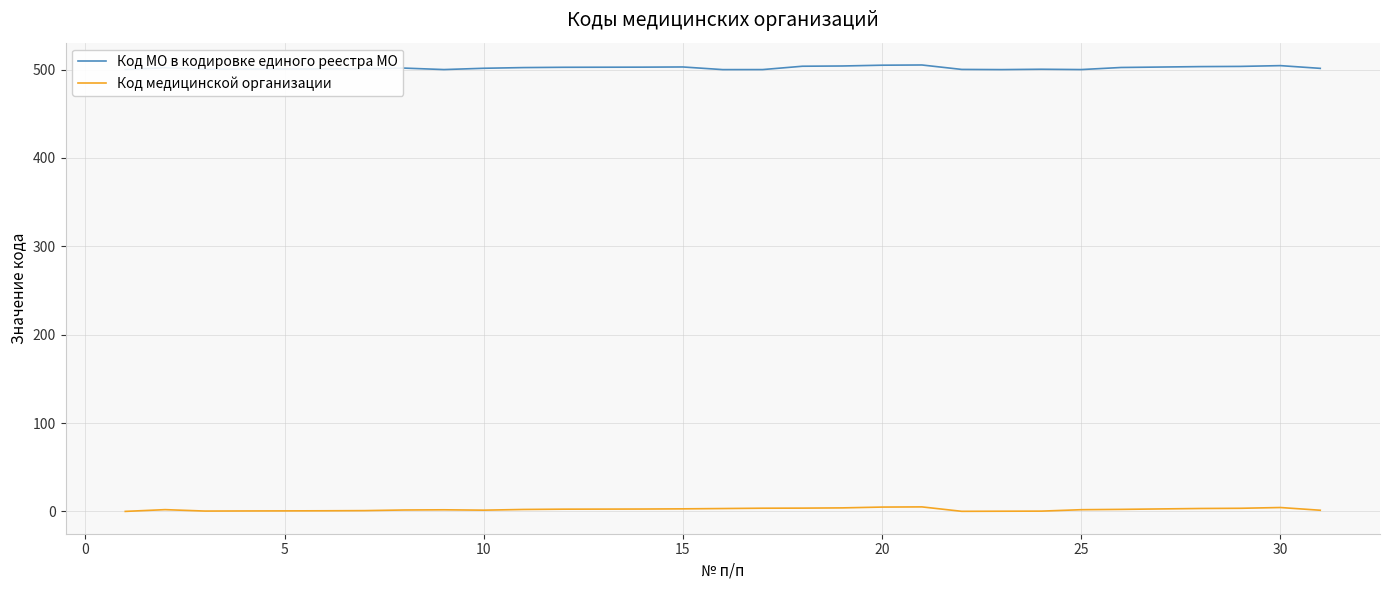

Rank the series by their average value, from highest to lowest.

Код МО в кодировке единого реестра МО, Код медицинской организации